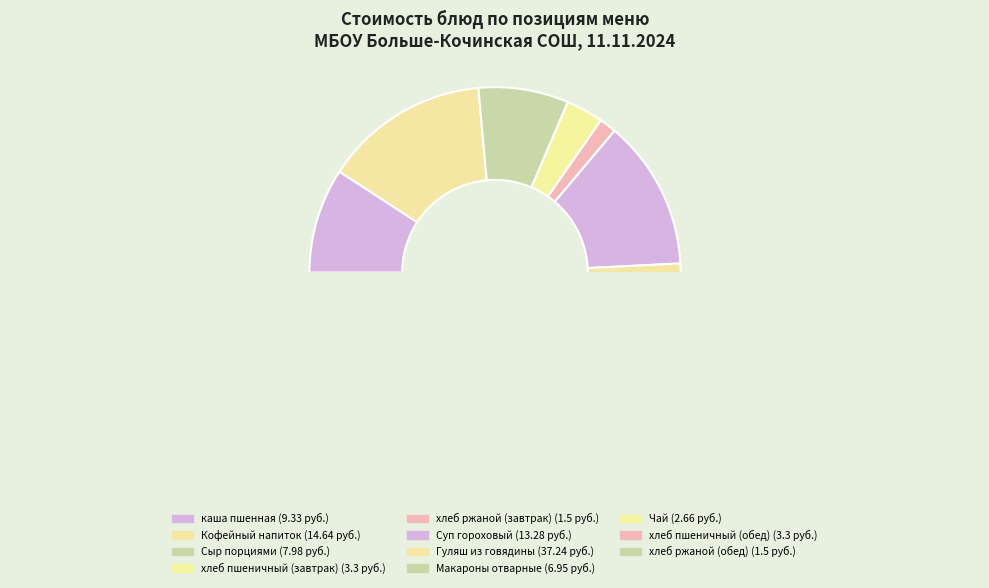

Rank the categories by value from highest to lowest.

Гуляш из говядины, Кофейный напиток, Суп гороховый, каша пшенная, Сыр порциями, Макароны отварные, хлеб пшеничный (завтрак), хлеб пшеничный (обед), Чай, хлеб ржаной (завтрак), хлеб ржаной (обед)